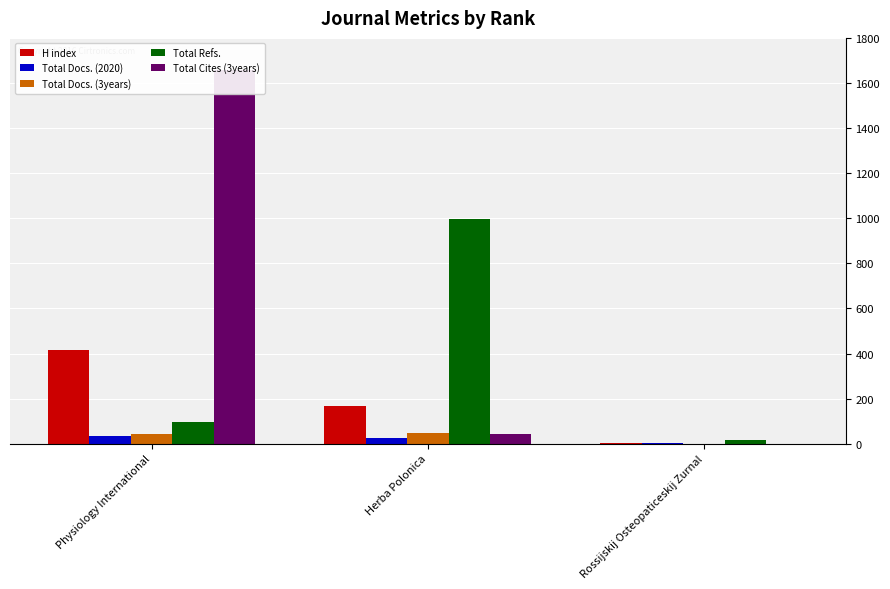

What is the average value of the Total Docs. (2020) series?

21